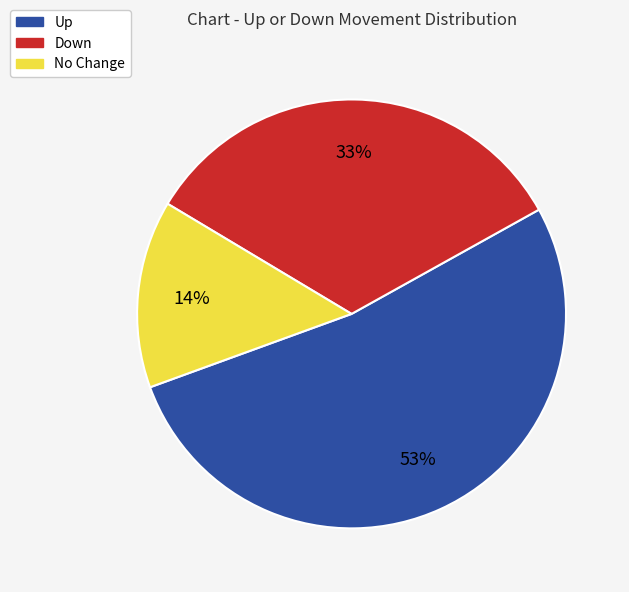

Rank the categories by value from highest to lowest.

Up, Down, No Change